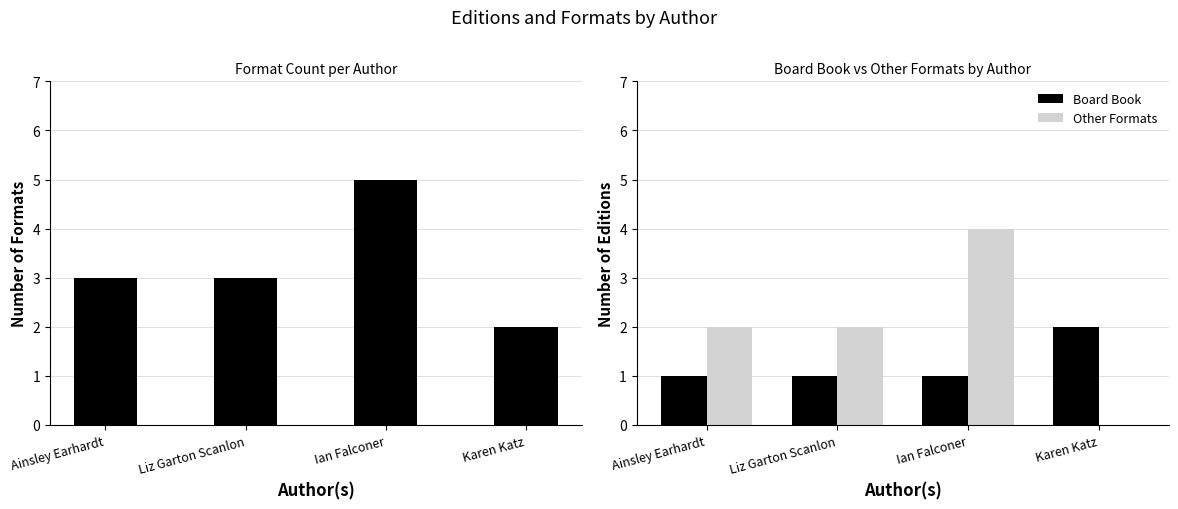

Between Ian Falconer and Liz Garton Scanlon, which is larger?

Ian Falconer